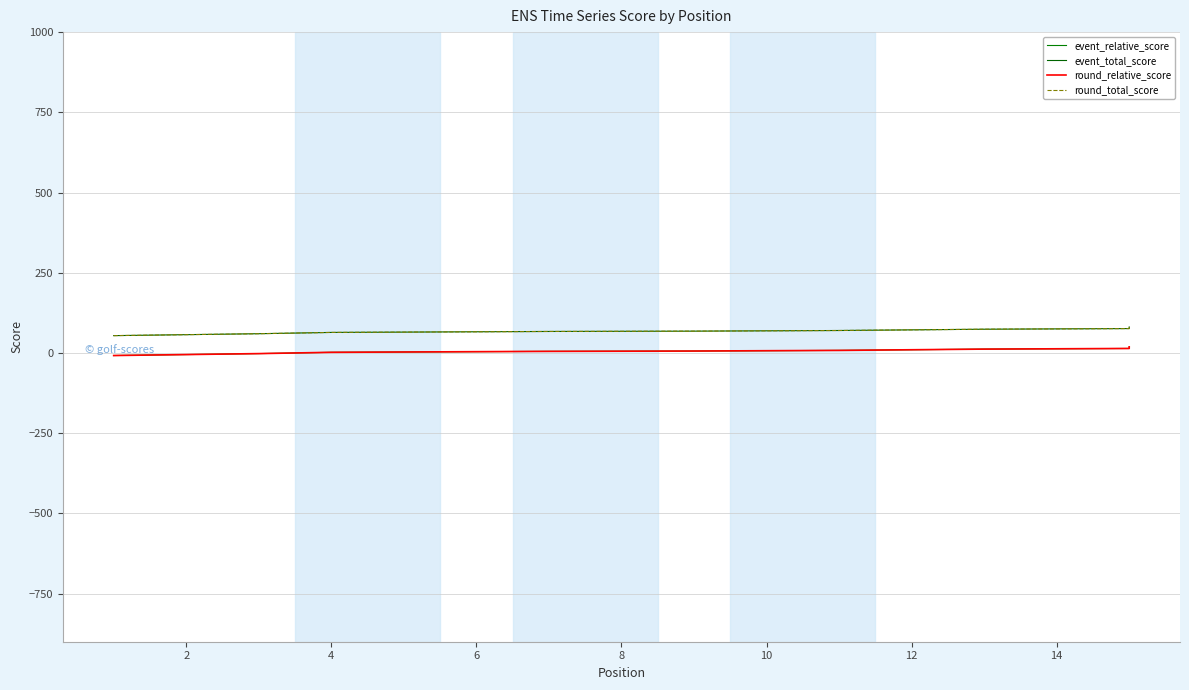

Which series has the largest total across all categories?

event_total_score